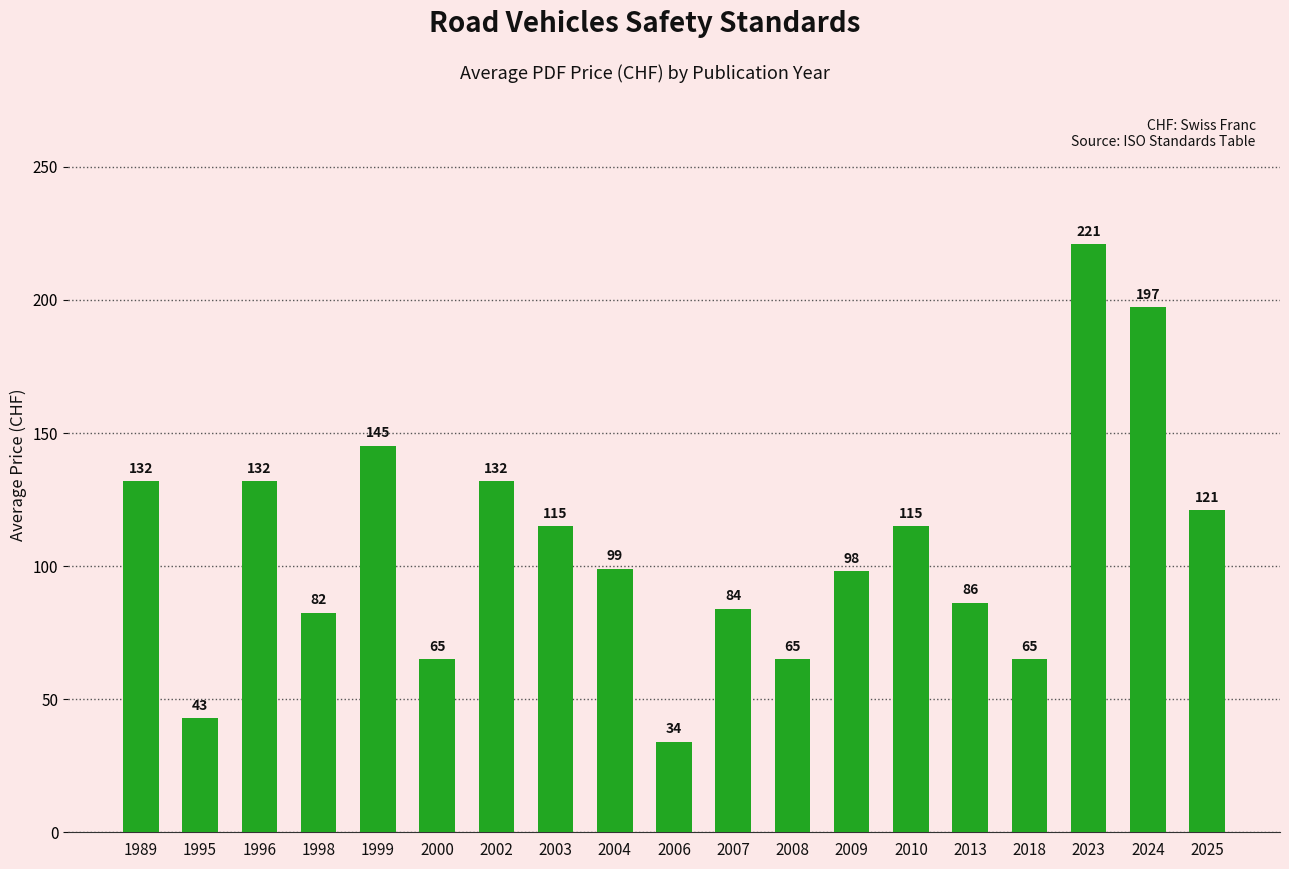

Which has a higher value, 1998 or 2023?

2023